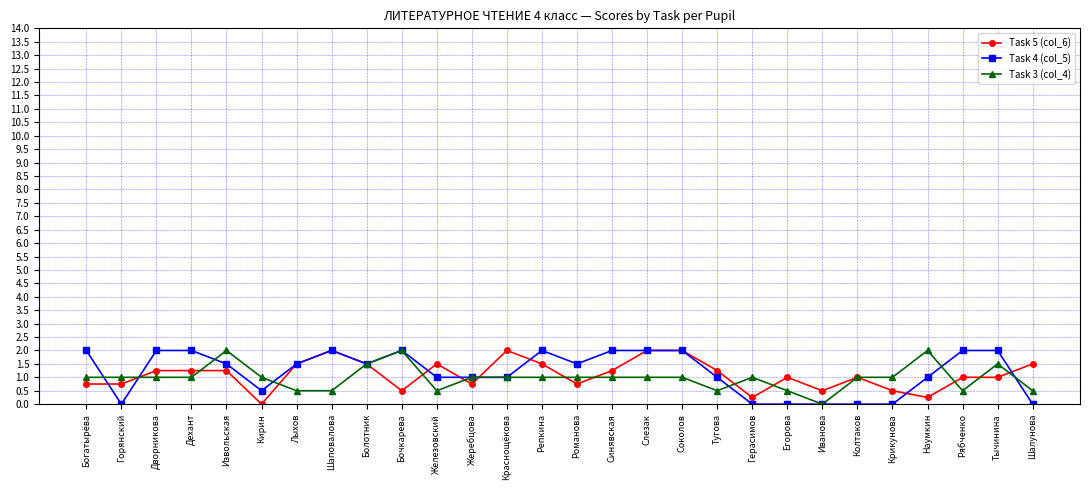

At Шалунова, list the series in order from smallest to largest.

Task 4 (col_5), Task 3 (col_4), Task 5 (col_6)